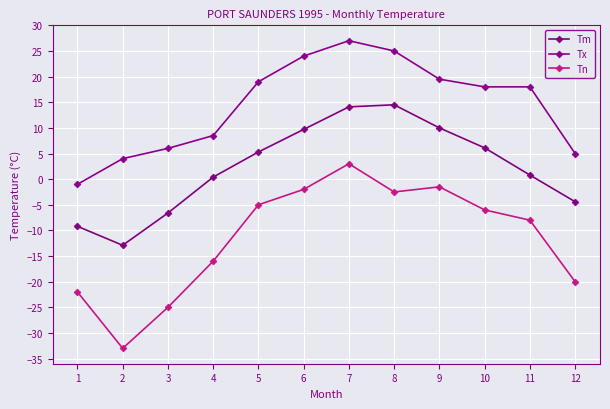

What is the minimum value shown in the chart?

-33.0